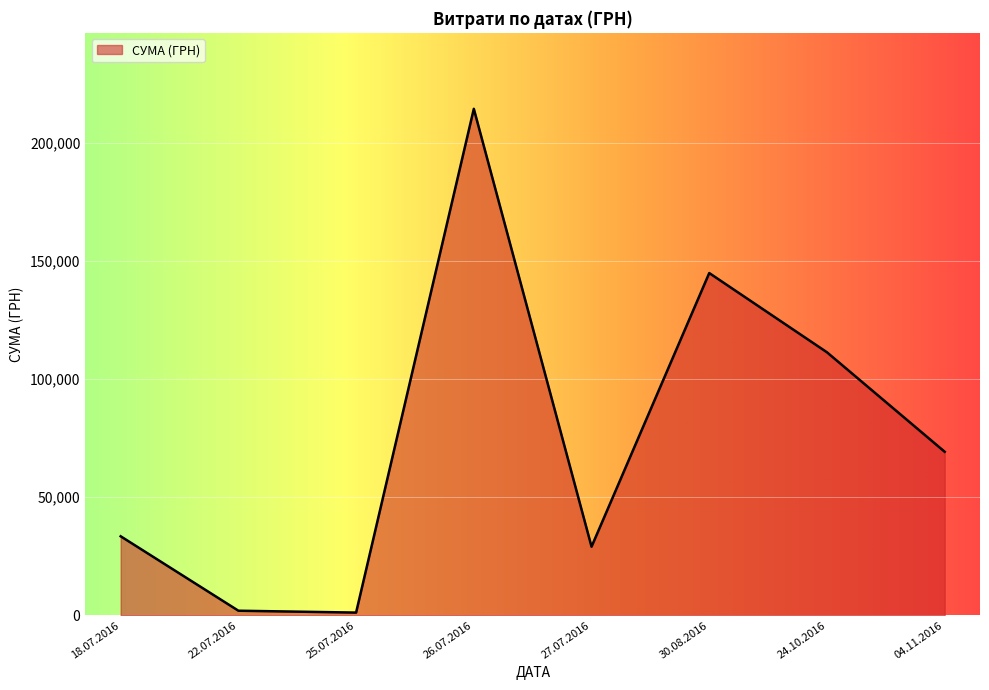

What is the change in value from 26.07.2016 to 24.10.2016?

-103027.1